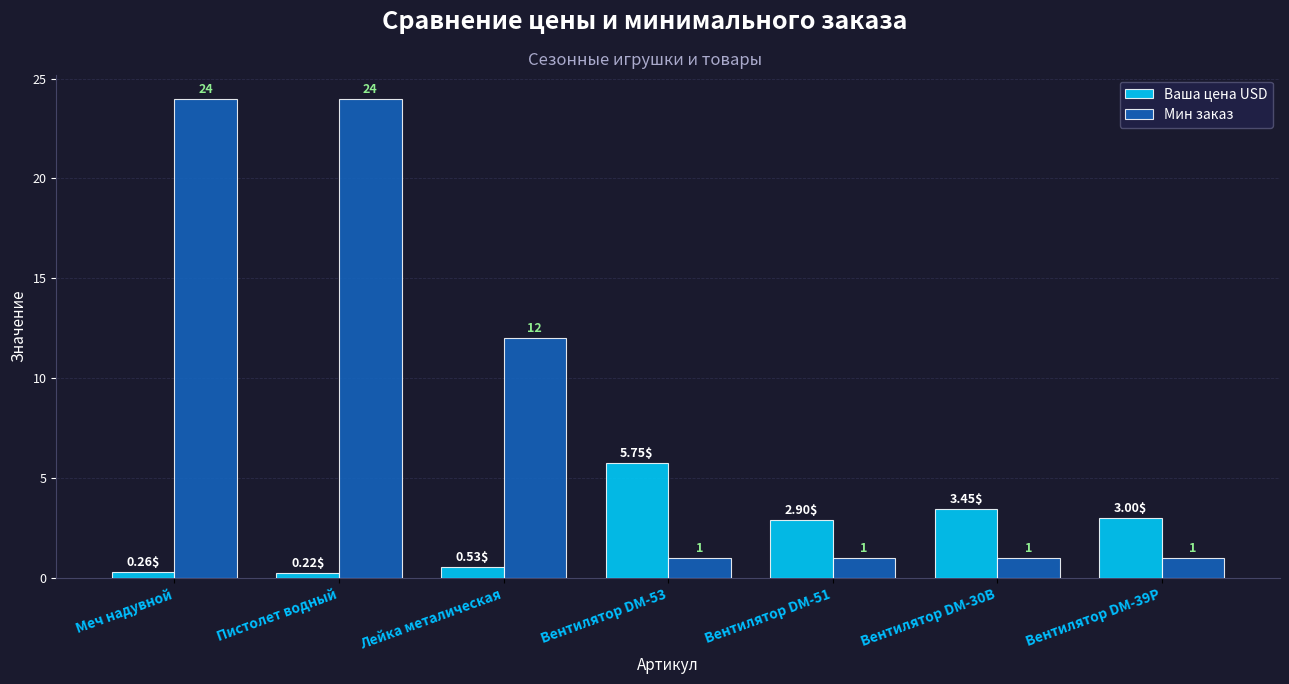

List the series in order of their peak value, lowest first.

Ваша цена USD, Мин заказ